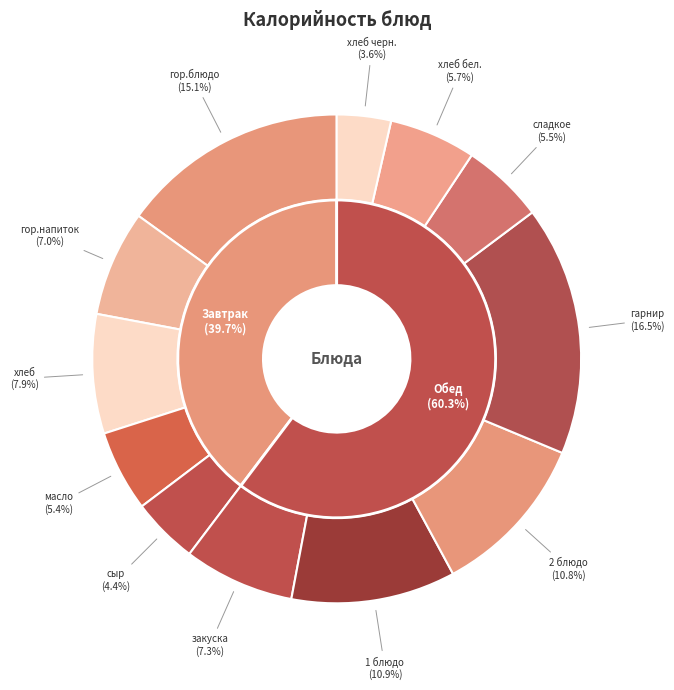

How many slices are in this pie chart?

12